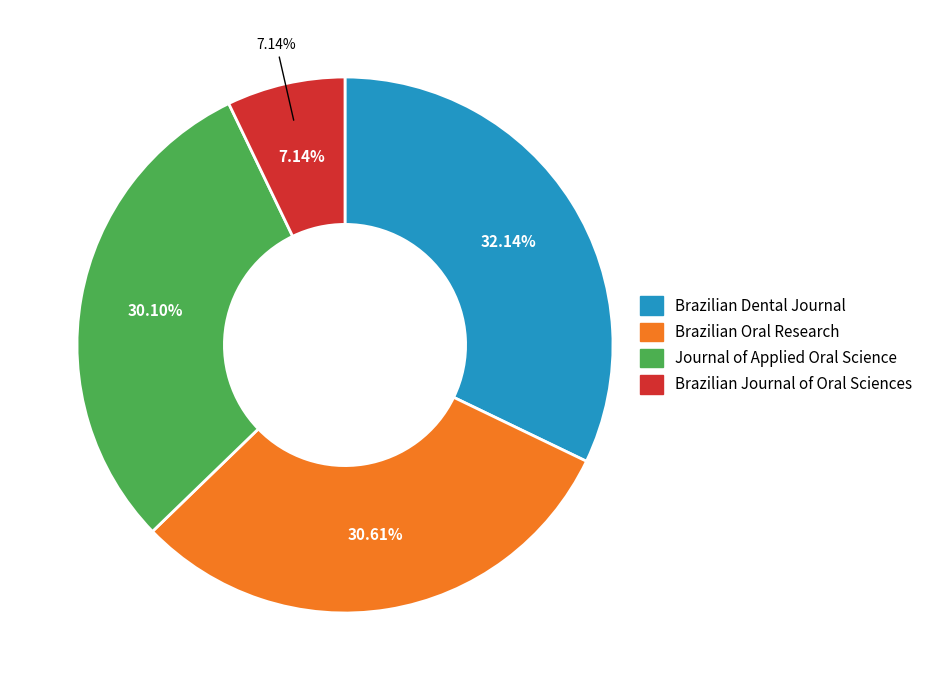

How many segments does this pie chart have?

4